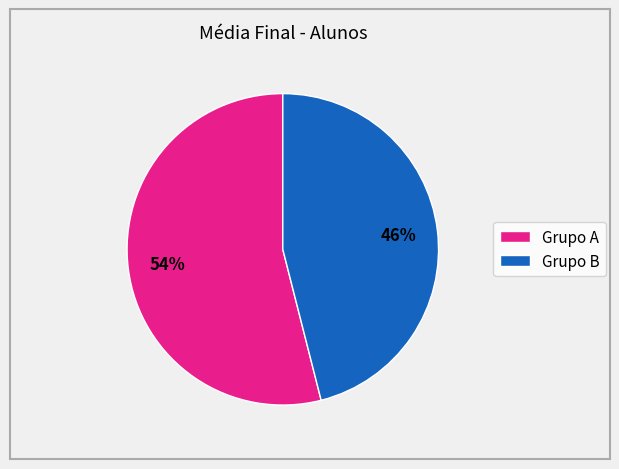

Is there any slice that represents more than half of the pie?

Yes